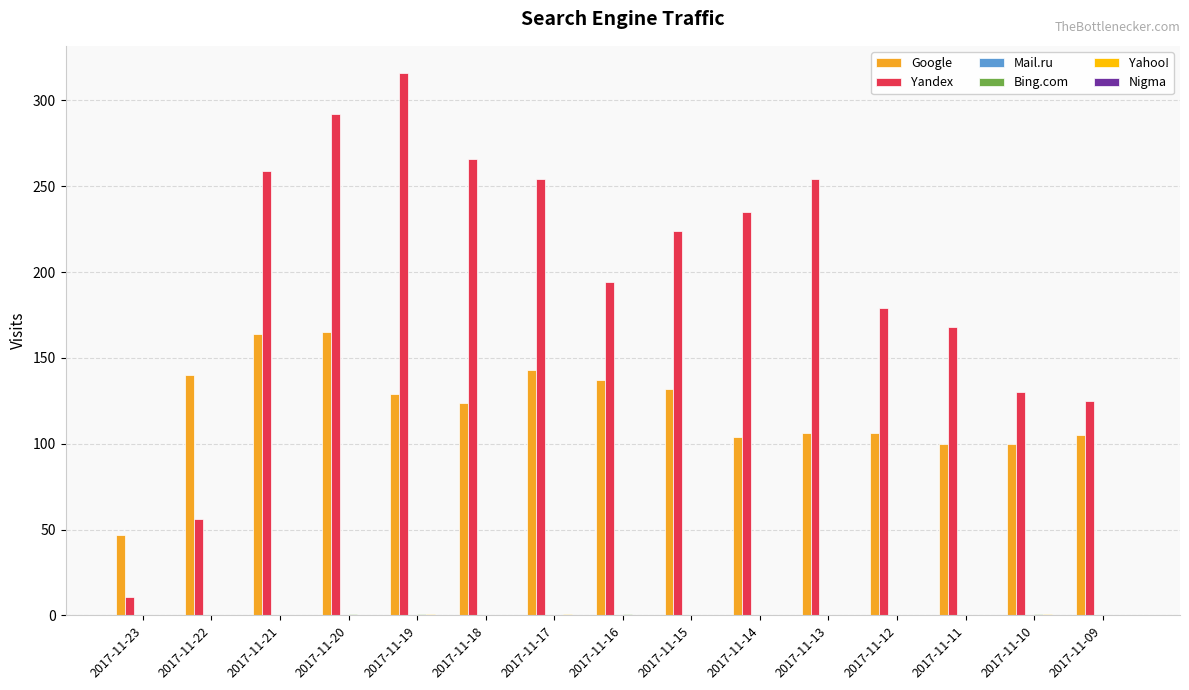

Which series has the largest total across all categories?

Yandex